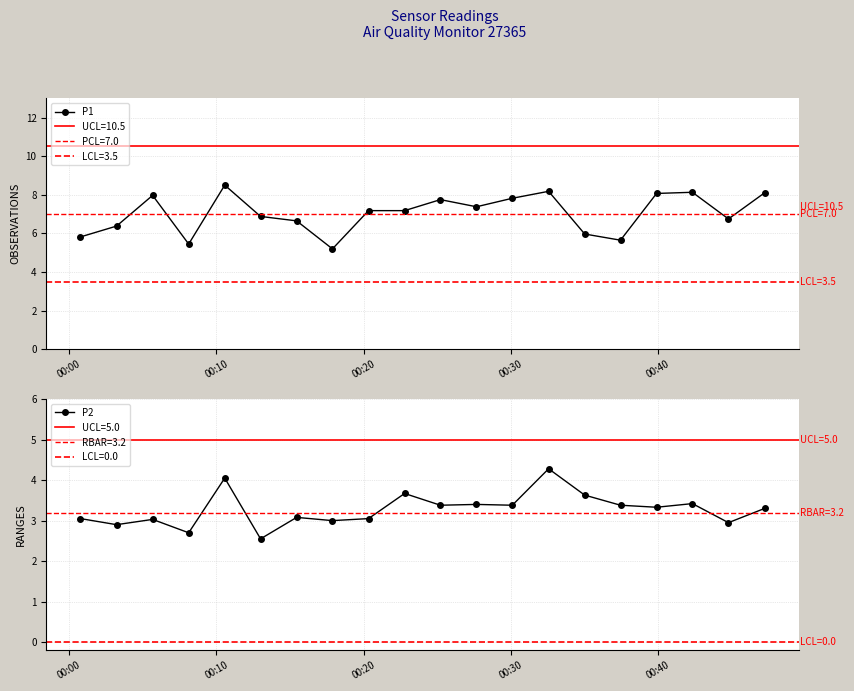

How many lines are shown in the chart?

2